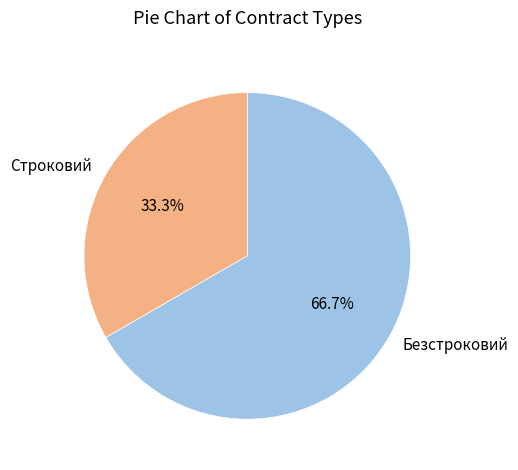

What is the ratio of the value at Безстроковий to the value at Строковий?

2.0